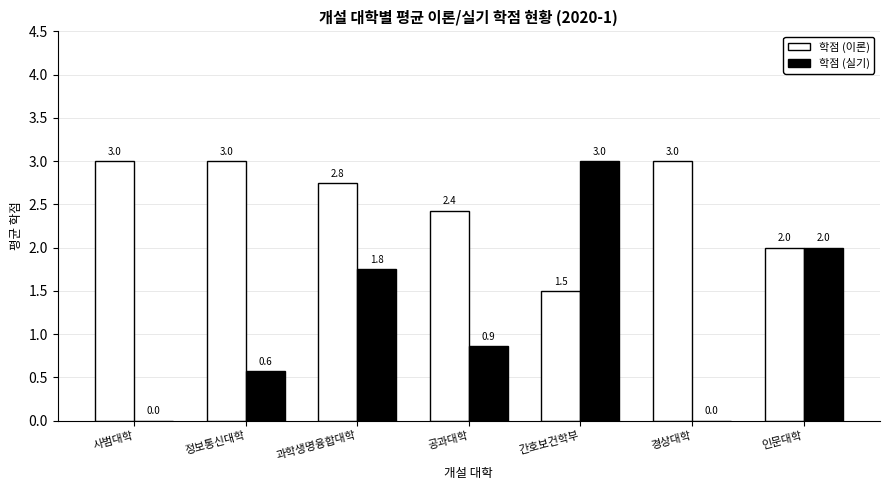

Which series has the largest range (max minus min)?

학점 (실기)